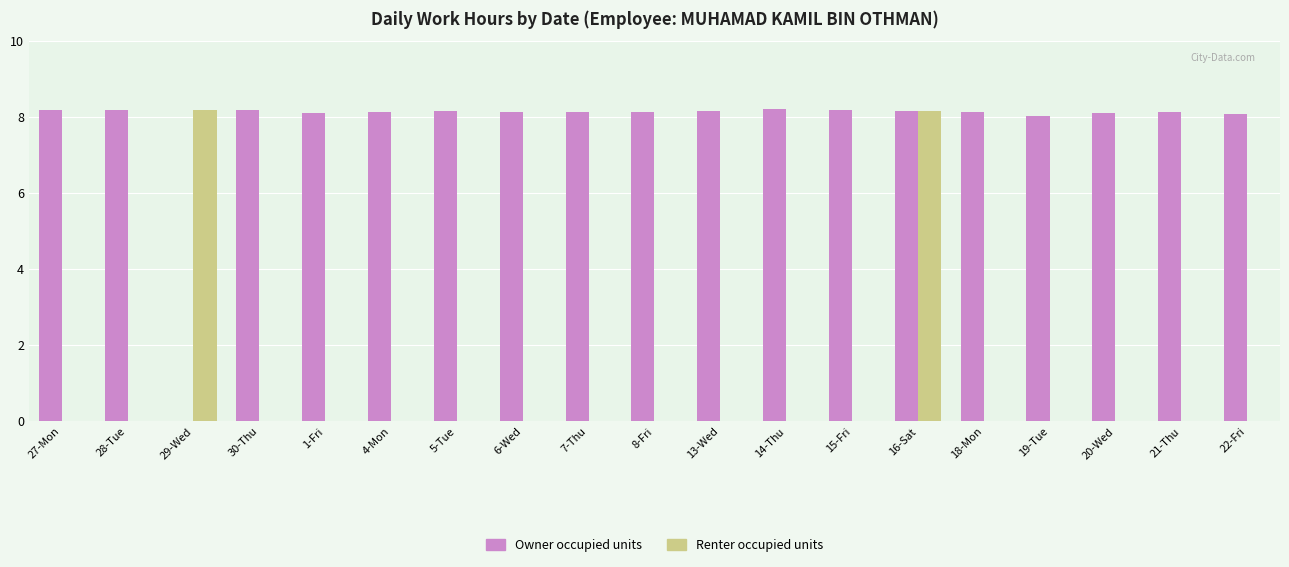

The value of Renter occupied units at 6-Wed is 3.1. True or false?

False